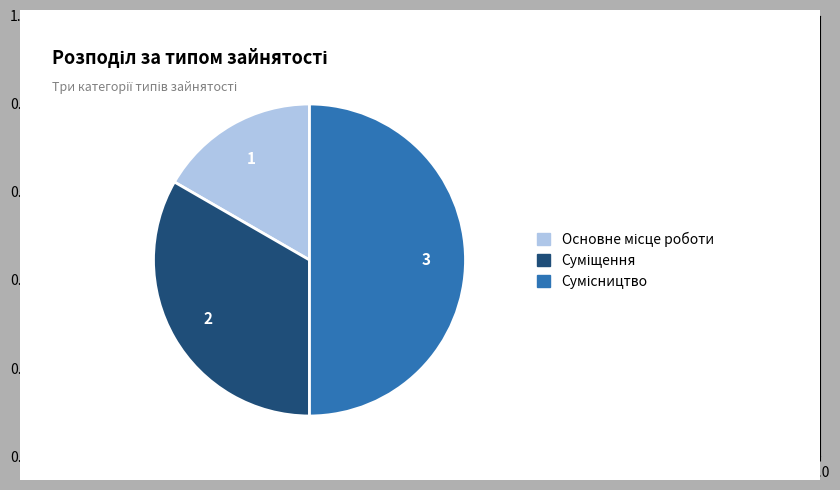

Count the number of slices in the pie.

3